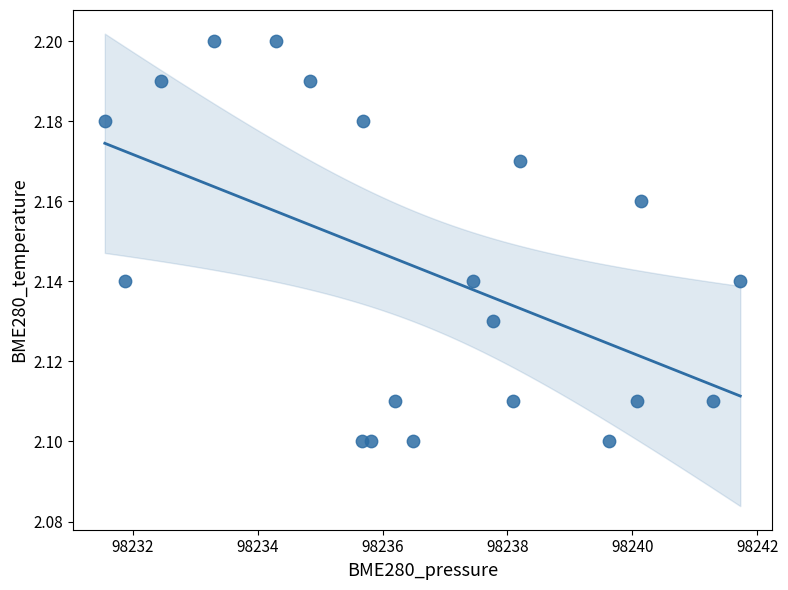

What is the range of X values (max minus min)?

10.2